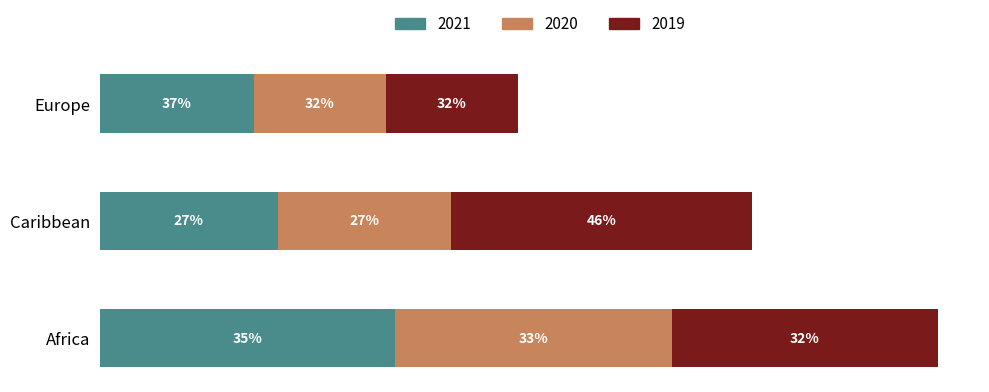

List the series in order of their overall mean, highest first.

2019, 2021, 2020